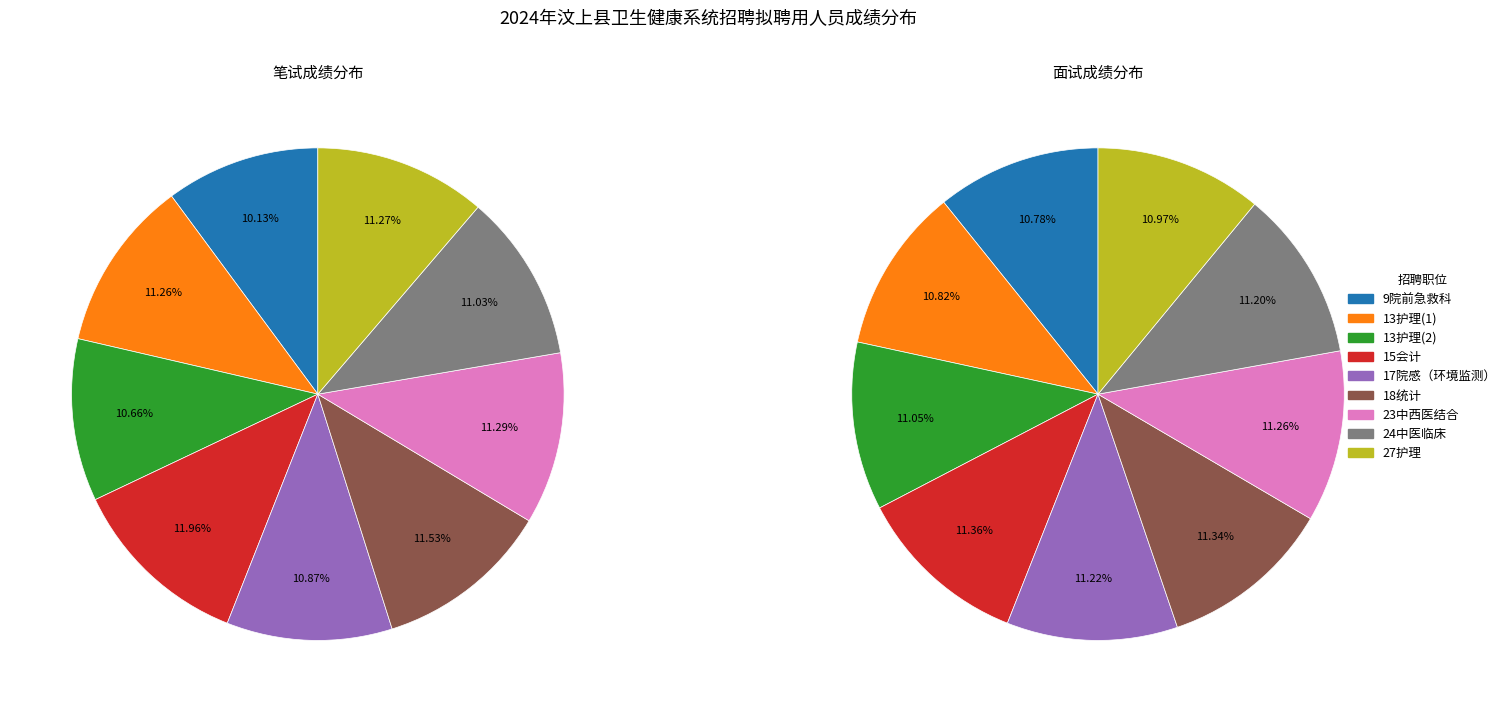

Rank the series by their average value, from lowest to highest.

笔试成绩, 面试成绩